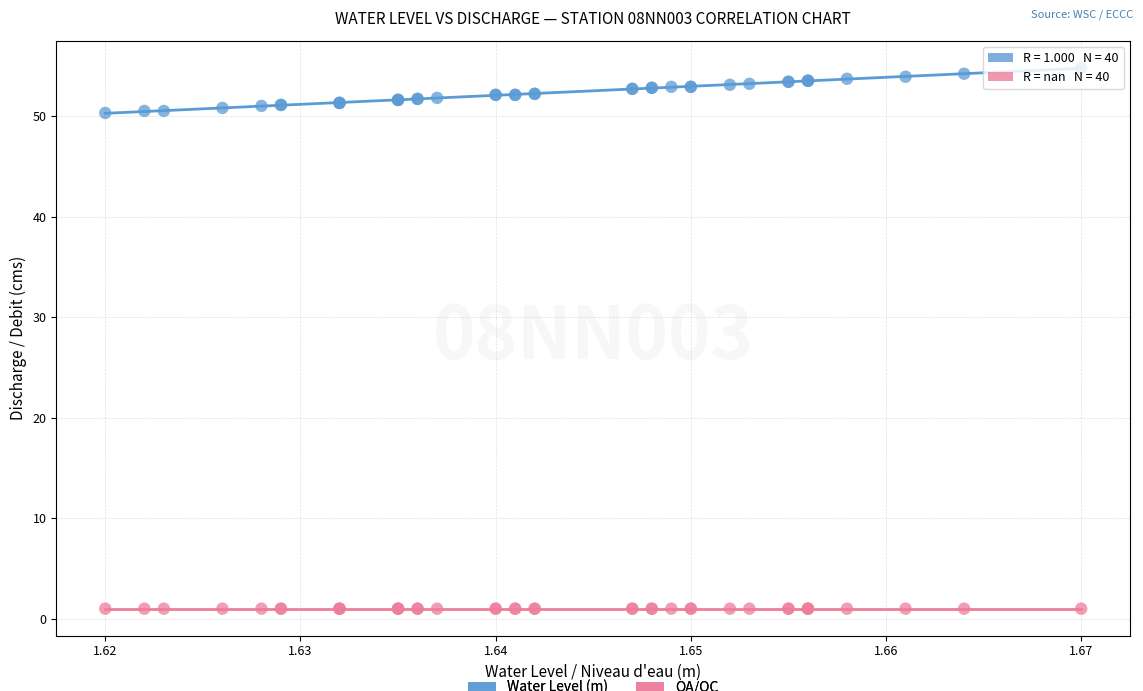

Which series reaches the minimum Y coordinate?

QA/QC